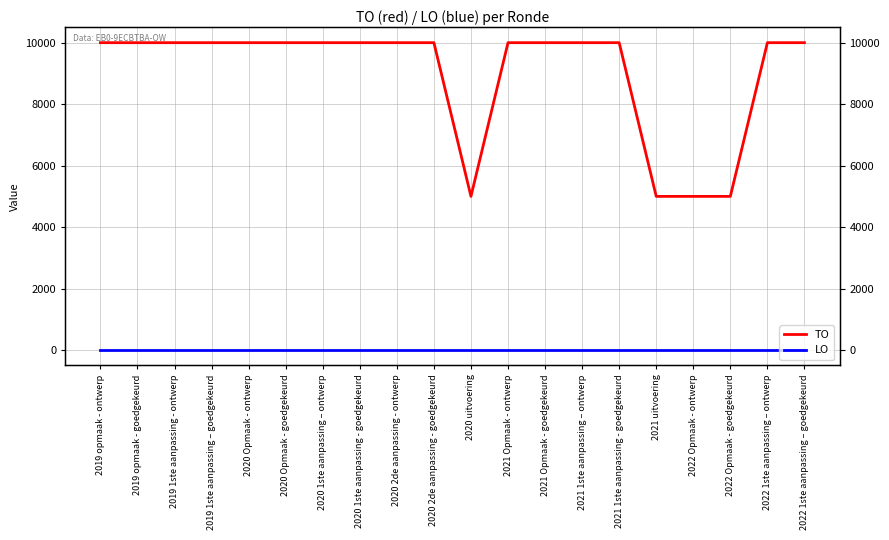

Which has a higher value, 2021 uitvoering or 2022 1ste aanpassing – goedgekeurd?

2022 1ste aanpassing – goedgekeurd